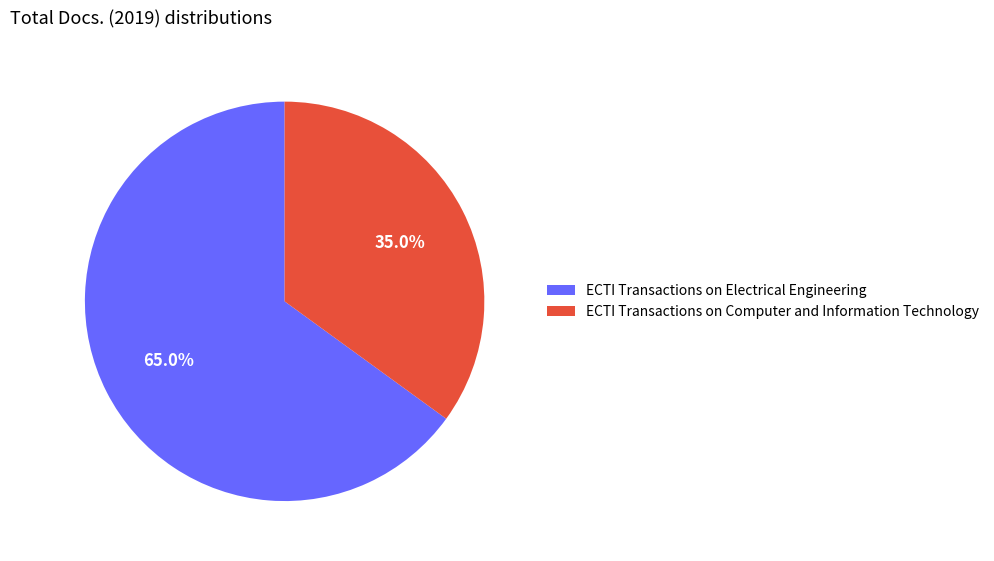

Which slice is the smallest?

ECTI Transactions on Computer and Information Technology